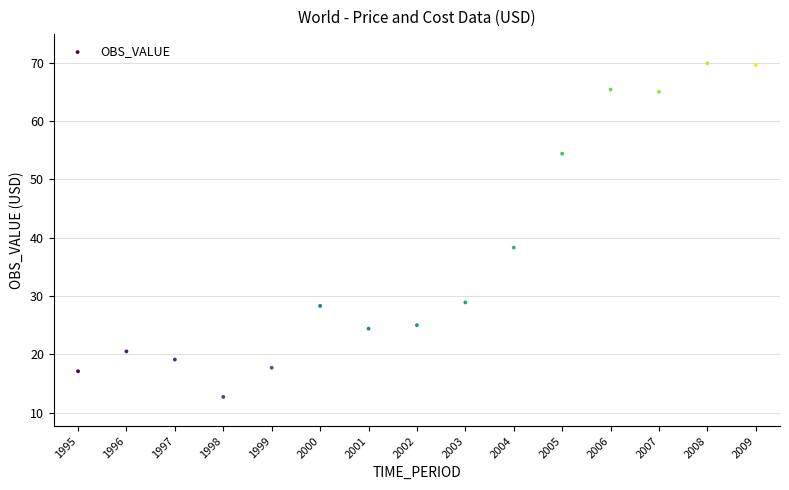

What is the range of Y values (max minus min)?

57.2